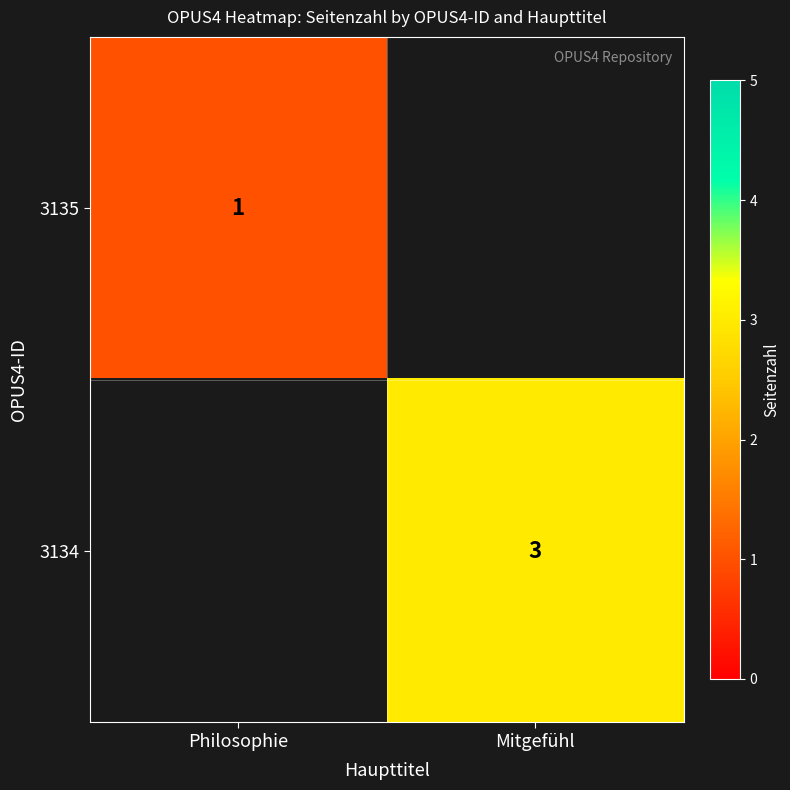

Count the number of data series in this chart.

2